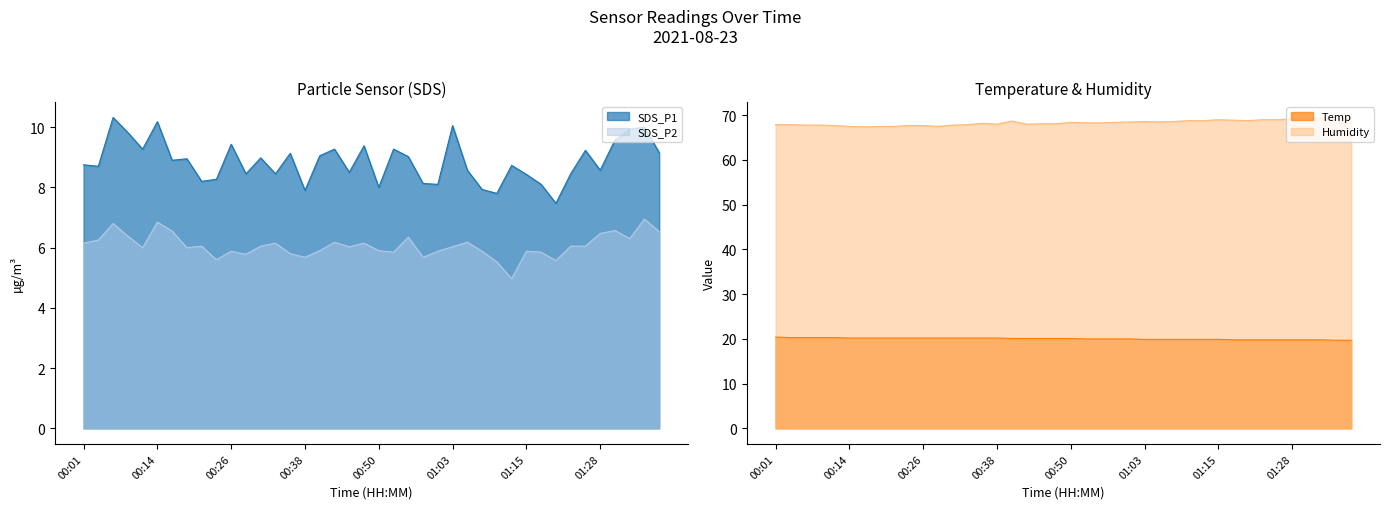

True or false: Temp has more than 0 points higher than both neighbors.

False